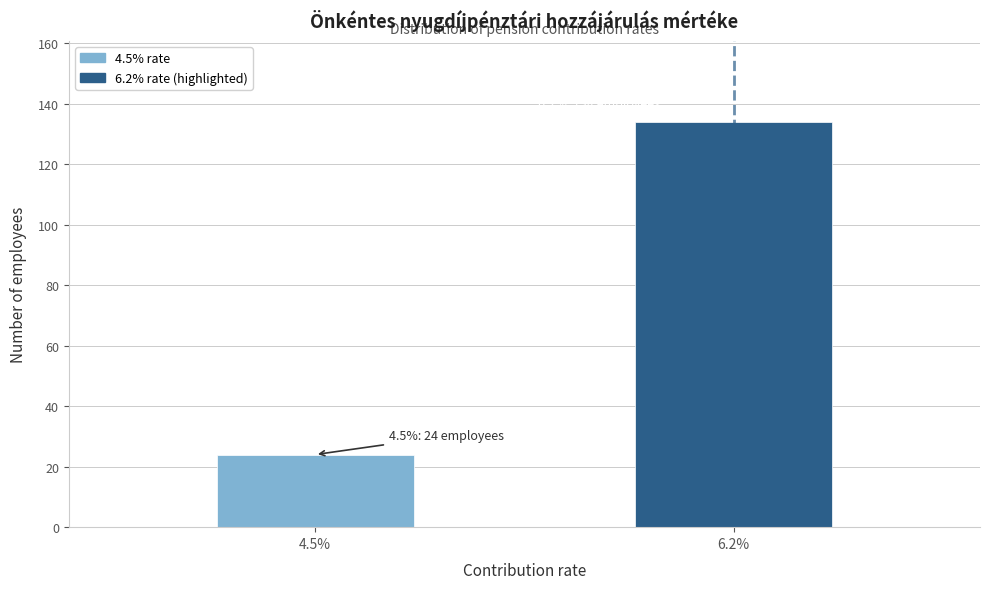

Reading left to right, extract all data points from this chart.

4.5%=24	6.2%=134